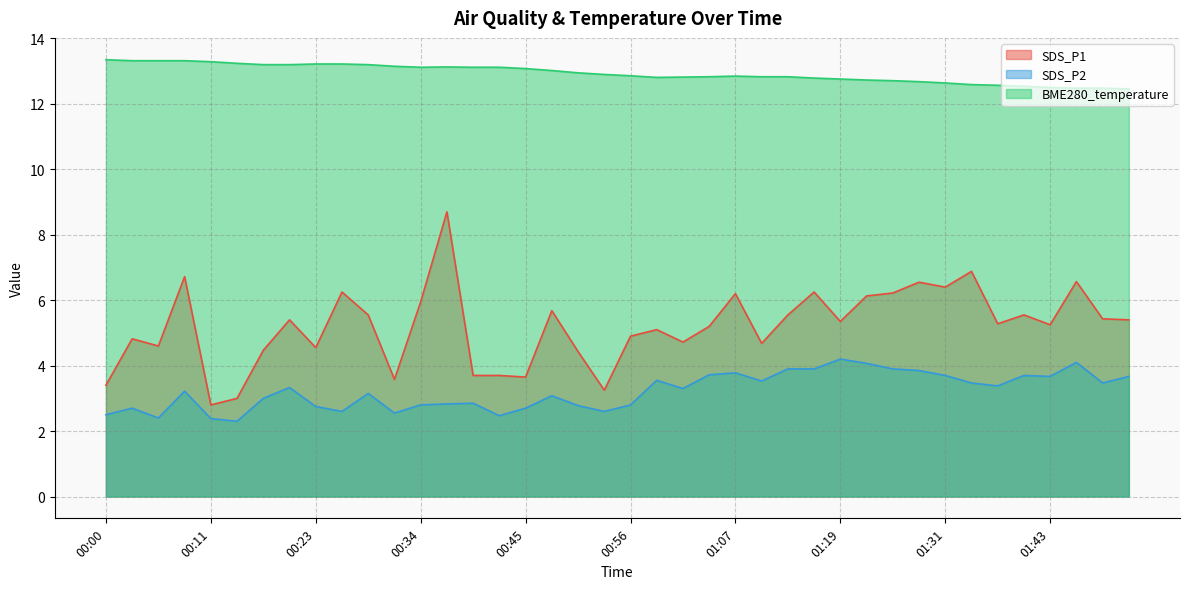

How many lines are shown in the chart?

3